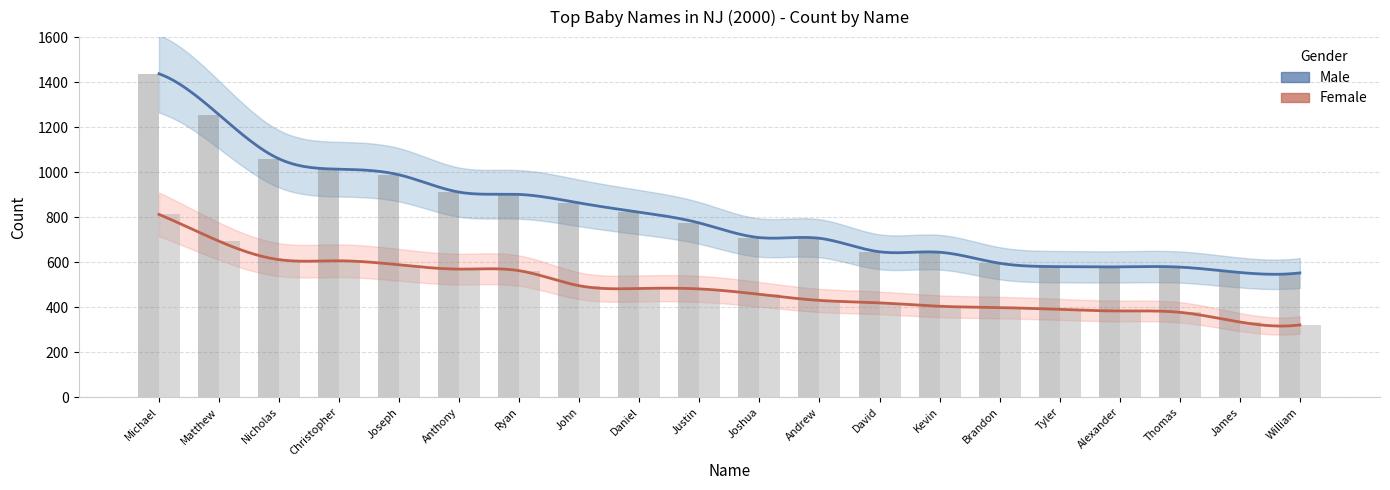

What is the label of the 3rd bar from the right?

Thomas